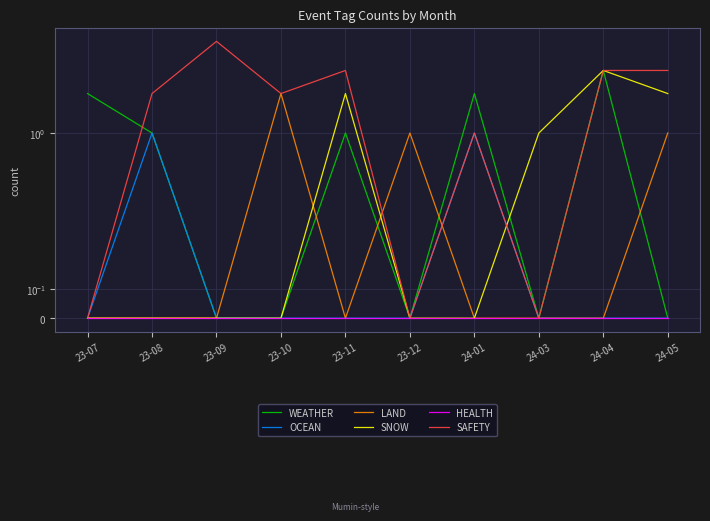

Rank the series by their maximum value, from highest to lowest.

SAFETY, WEATHER, SNOW, LAND, OCEAN, HEALTH